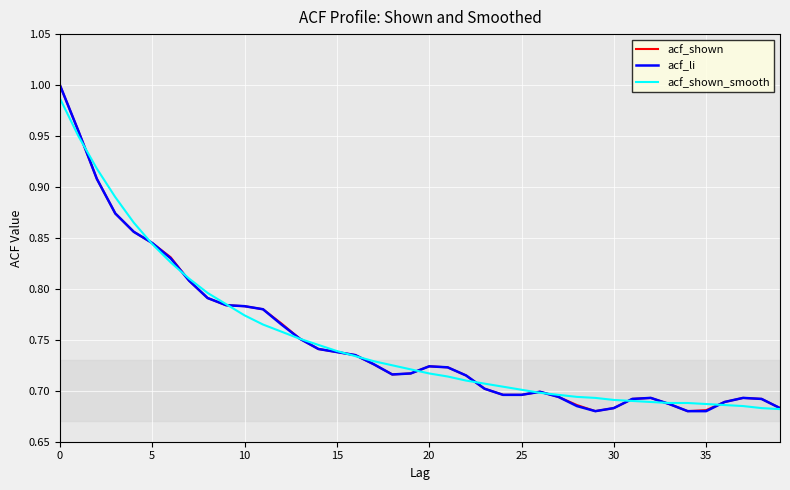

Does the chart have visible grid lines?

Yes